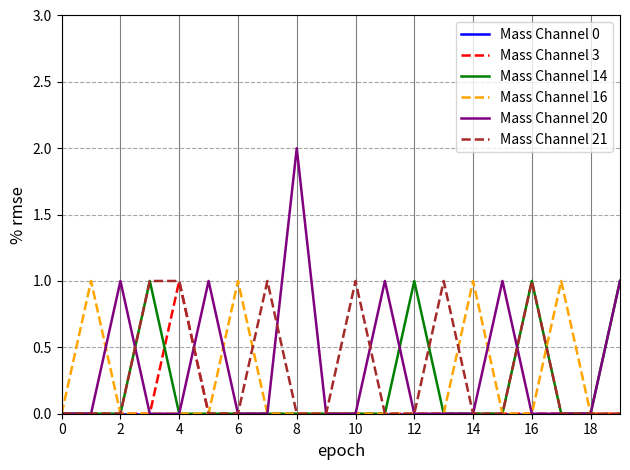

The Mass Channel 16 series shows 1 at 10. True or false?

False